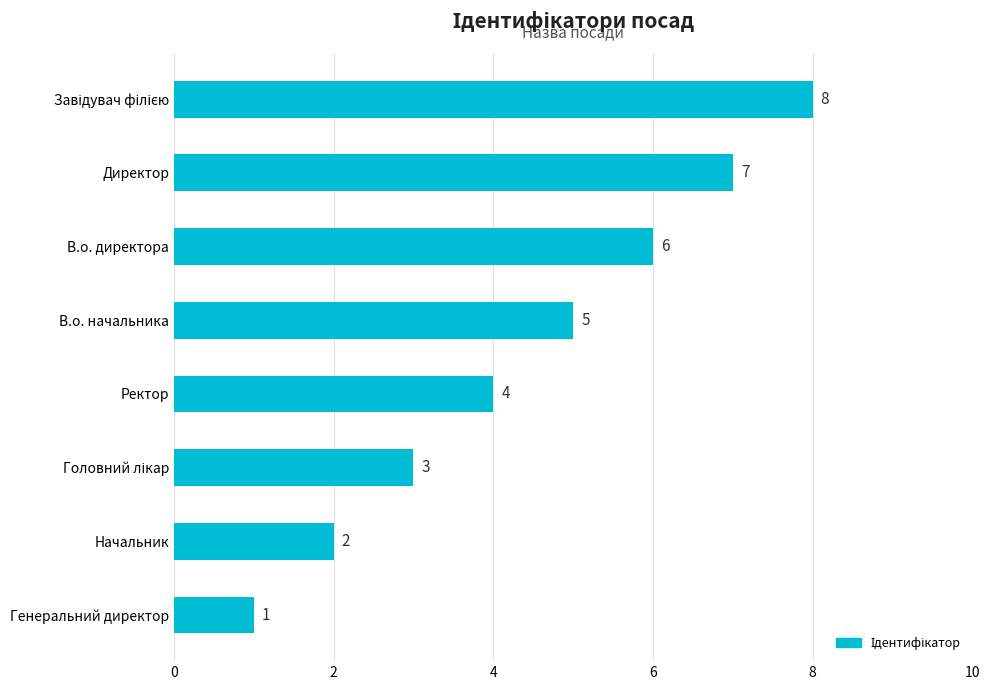

Reading top to bottom, extract all data points from this chart.

8	7	6	5	4	3	2	1